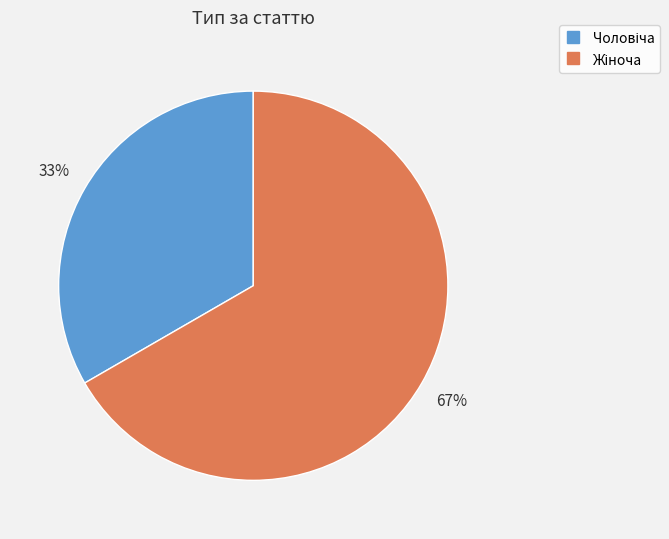

To the nearest percent, what is the average slice percentage?

50%